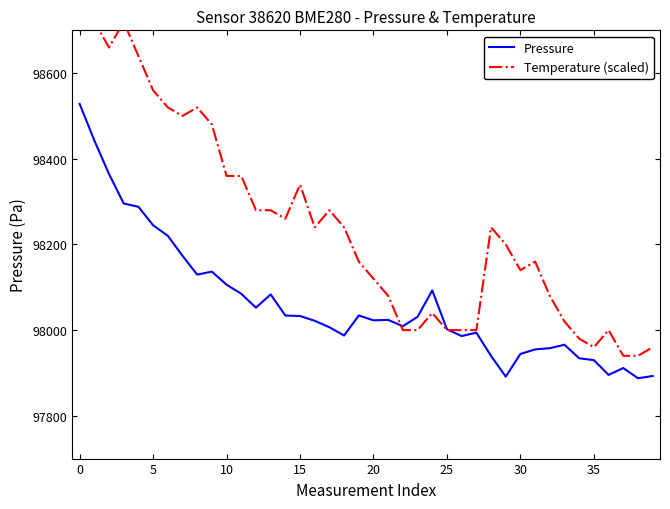

What is the highest value of the Pressure series?

98528.2